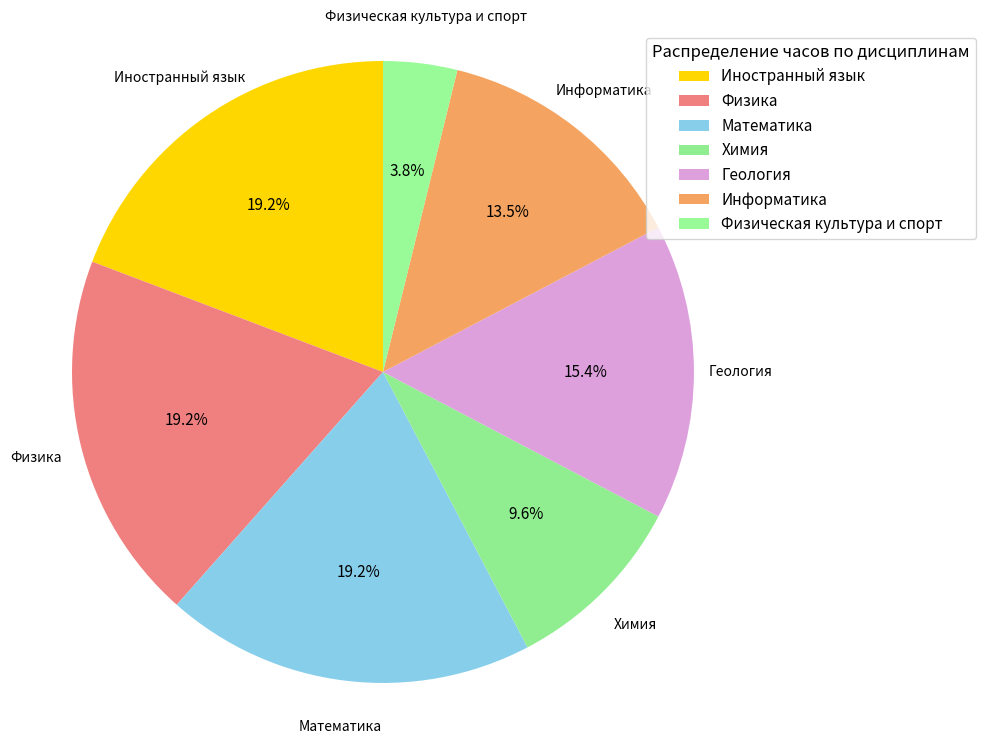

Which has a higher value, Химия or Математика?

Математика